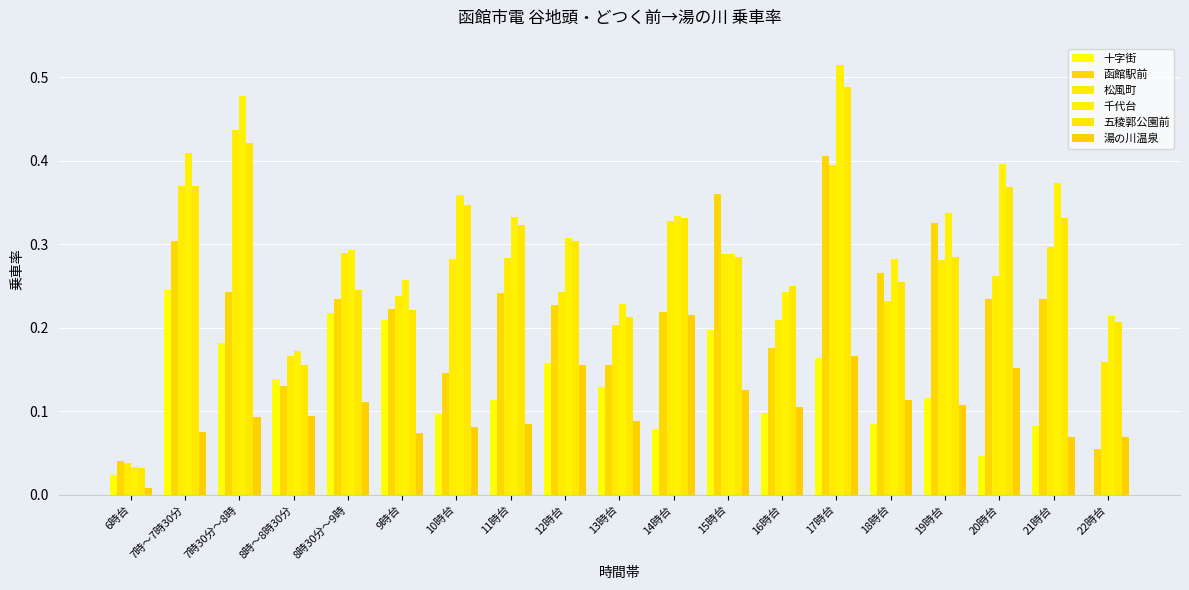

The 五稜郭公園前 series shows 0.0 at 6時台. True or false?

False